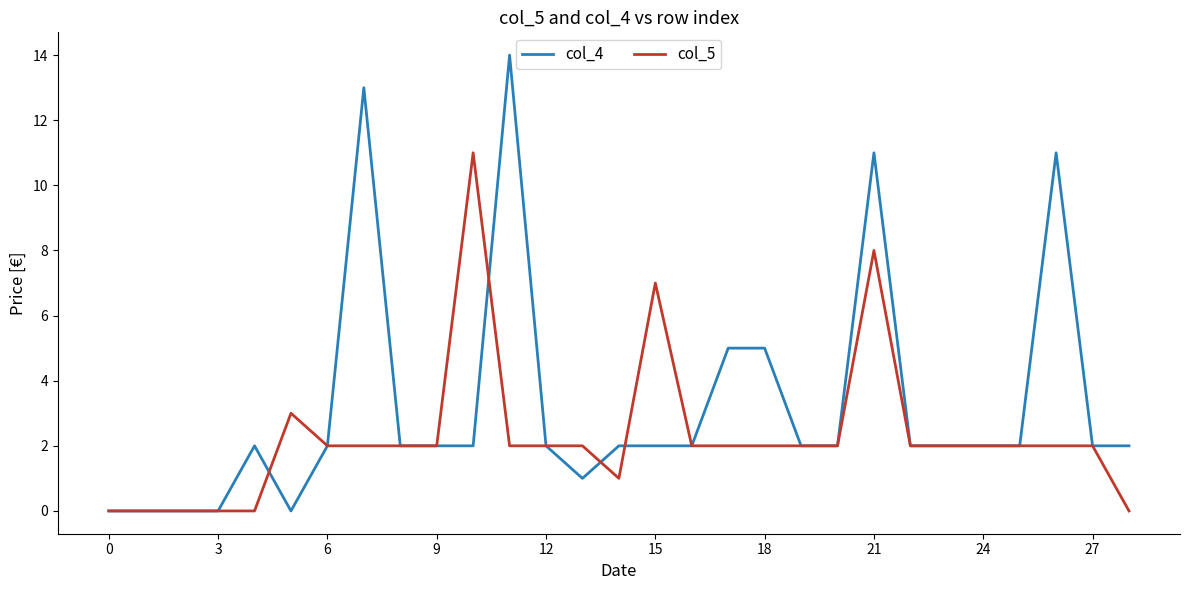

Which series has the largest range (max minus min)?

col_4